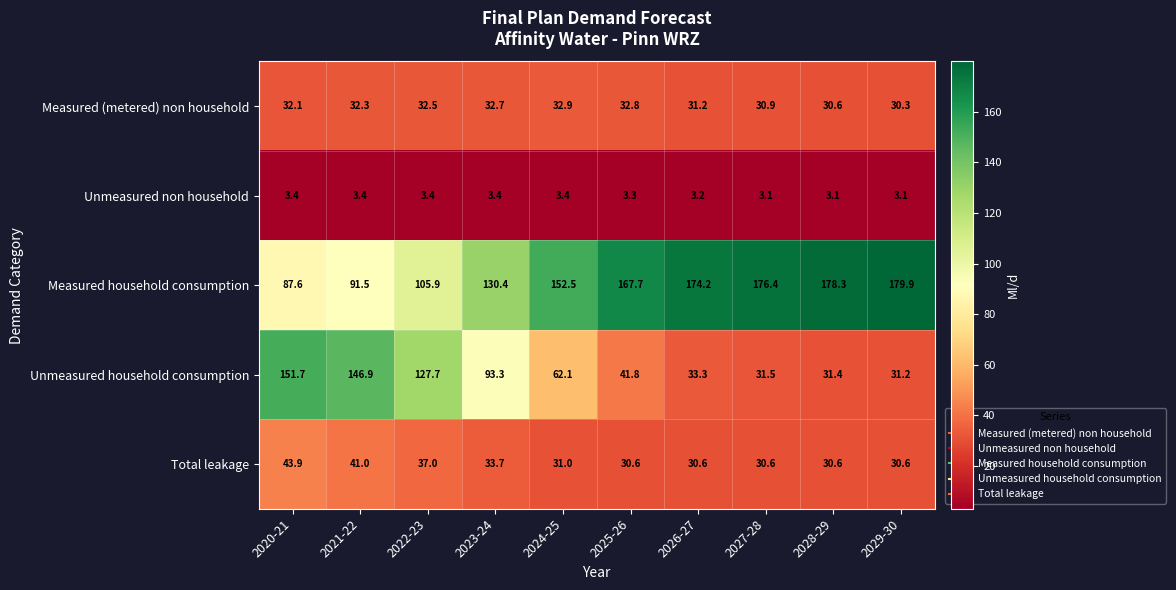

What is the difference between the maximum and second lowest values in the Measured (metered) non household series?

2.3